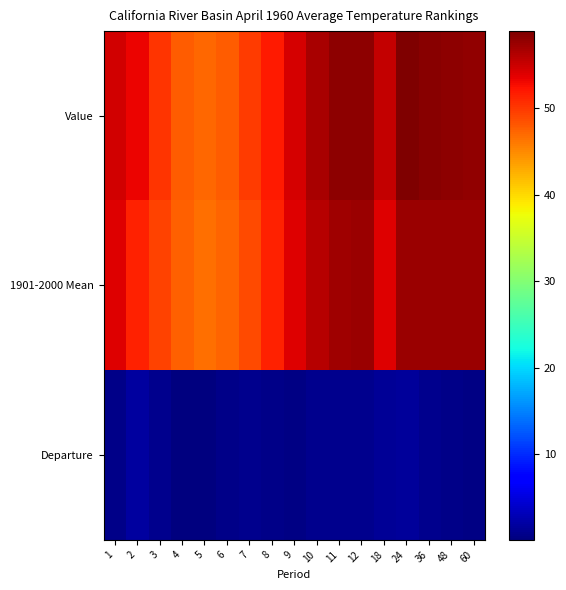

Reading right to left, extract all data points from this chart.

Value: 60=57.8	48=58.0	36=58.3	24=58.9	18=55.4	12=58.2	11=58.1	10=56.8	9=54.4	8=52.0	7=49.8	6=47.8	5=47.0	4=47.7	3=50.2	2=53.3	1=54.7
1901-2000 Mean: 60=57.3	48=57.4	36=57.4	24=57.4	18=54.0	12=57.4	11=57.1	10=56.0	9=53.9	8=51.4	7=48.9	6=47.2	5=46.7	4=47.6	3=49.4	2=51.4	1=54.0
Departure: 60=0.5	48=0.6	36=0.9	24=1.5	18=1.4	12=0.8	11=1.0	10=0.8	9=0.5	8=0.6	7=0.9	6=0.6	5=0.3	4=0.1	3=0.8	2=1.9	1=0.7